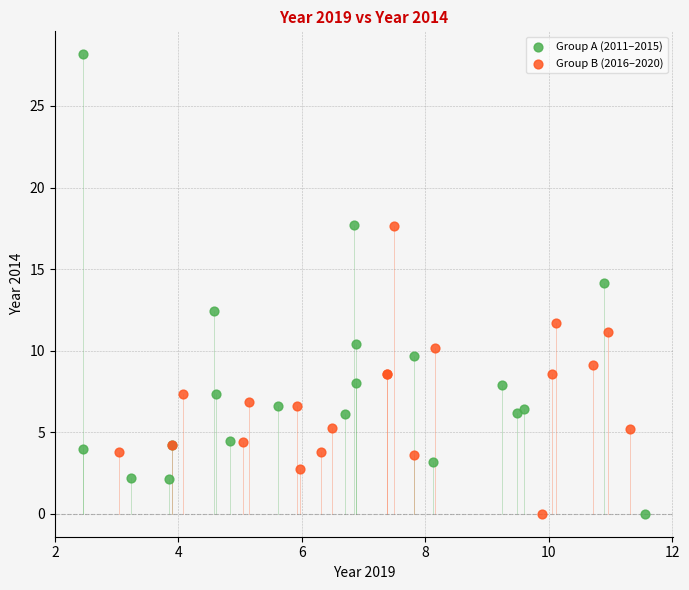

Which series has the widest spread of Y values?

Group A (2011–2015)